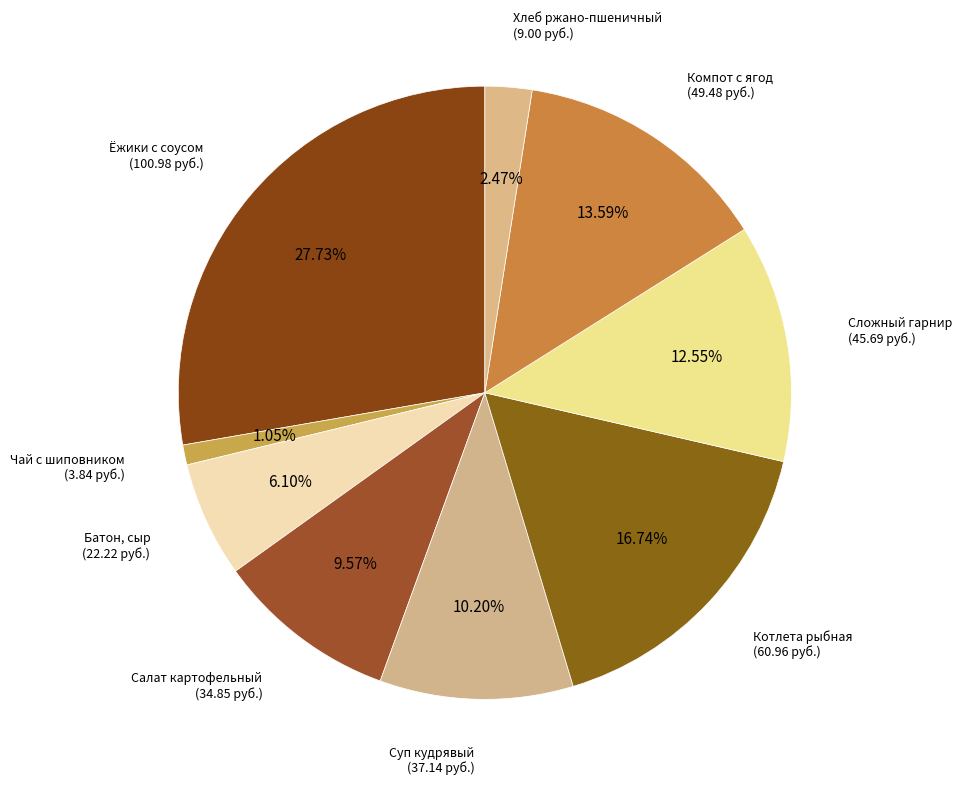

Approximately how many times larger is the value at Котлета рыбная compared to Компот с ягод?

1.2